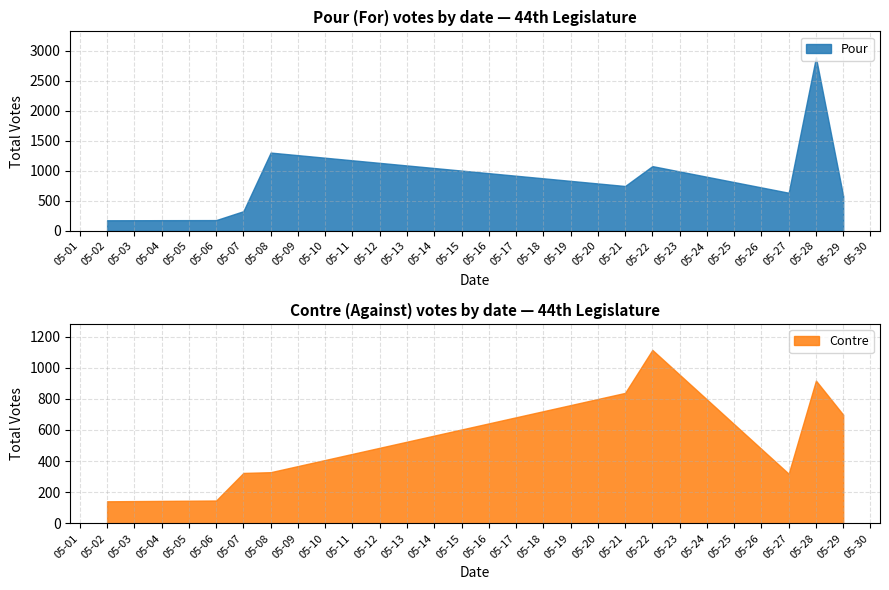

The value of Pour at 05-08 is 739. True or false?

False